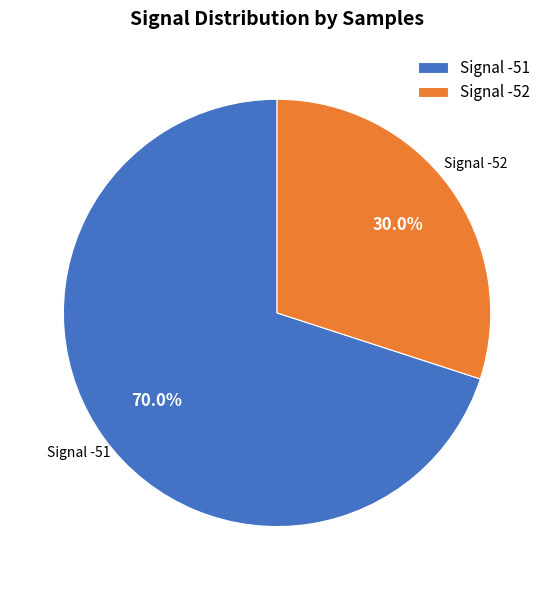

What is the smallest slice in the pie chart?

Signal -52